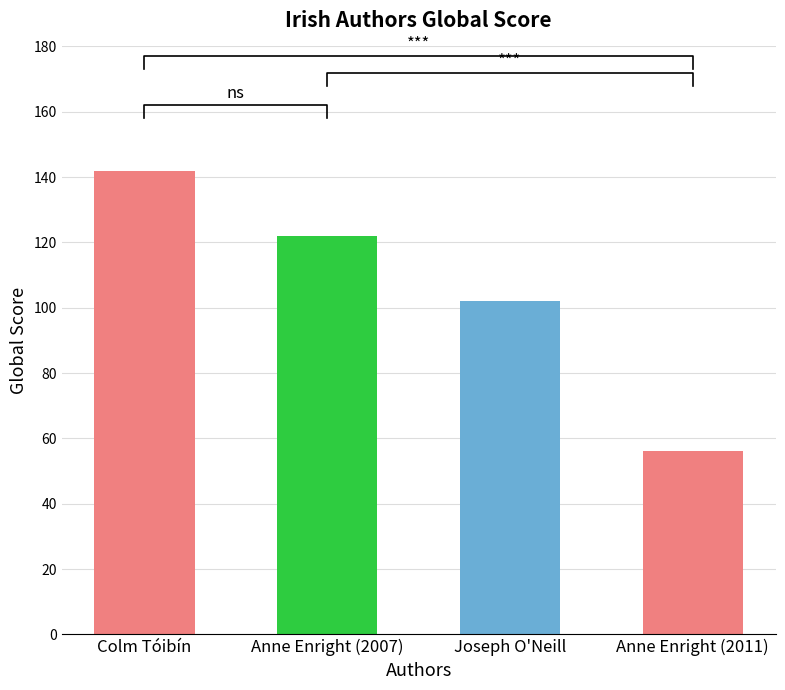

At which label is the value closest to 99?

Joseph O'Neill